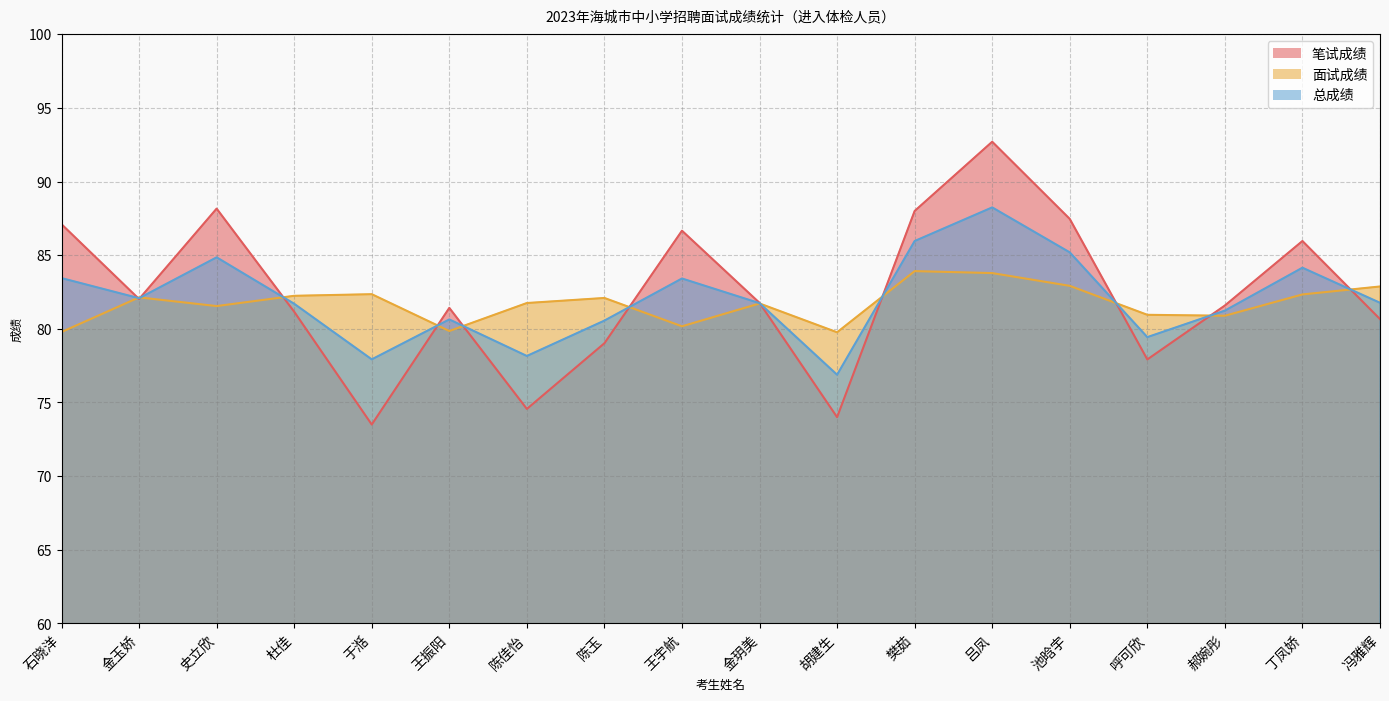

At which label does 面试成绩 first exceed 82?

金玉娇